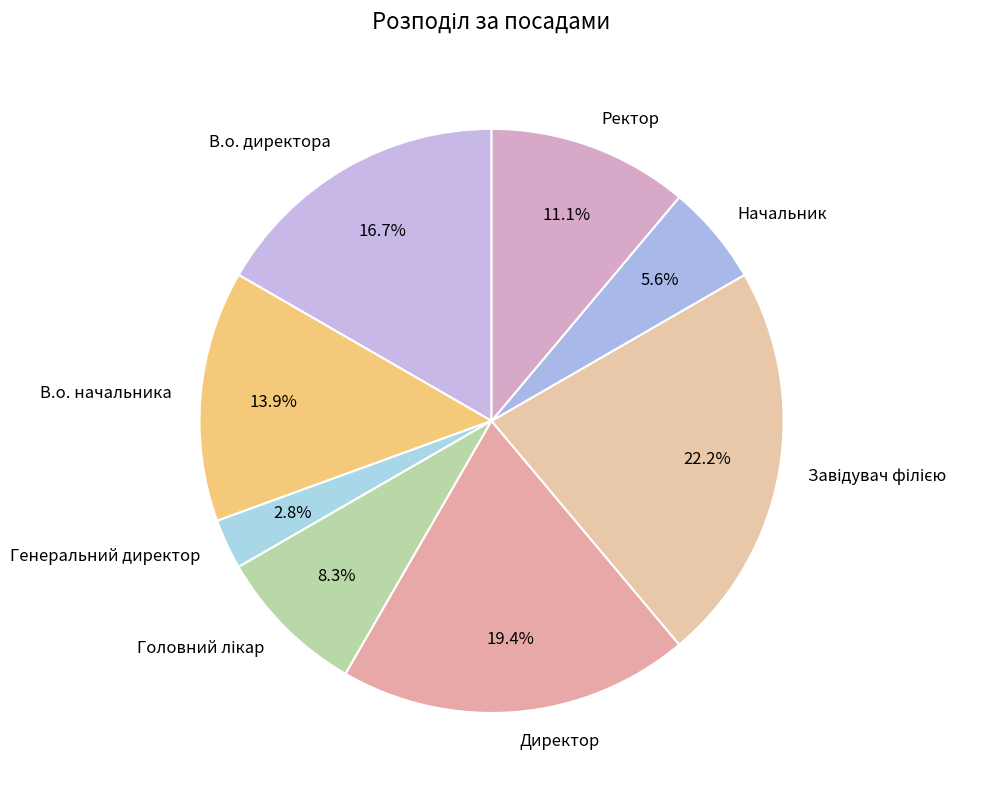

Does В.о. директора account for over 50% of the chart?

No